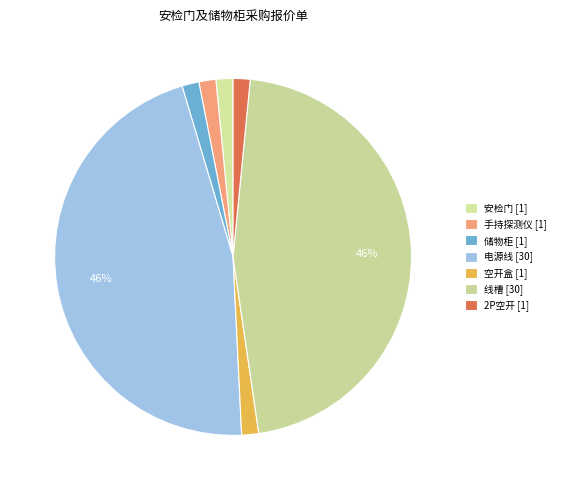

What percentage is NOT represented by 手持探测仪?

98.5%